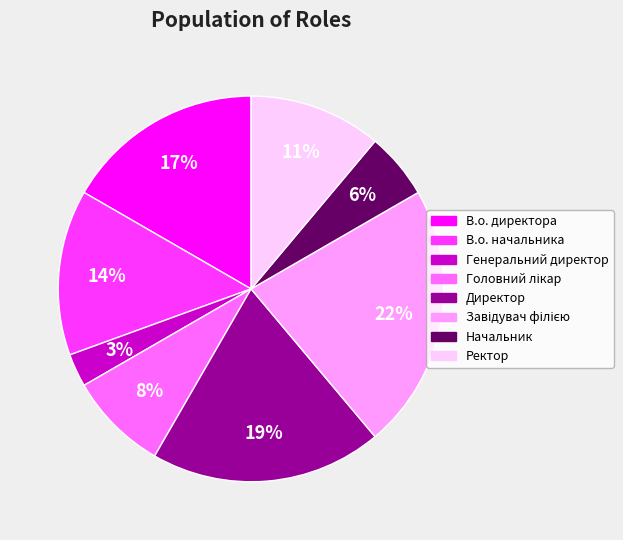

To the nearest percent, what is the average slice percentage?

12%